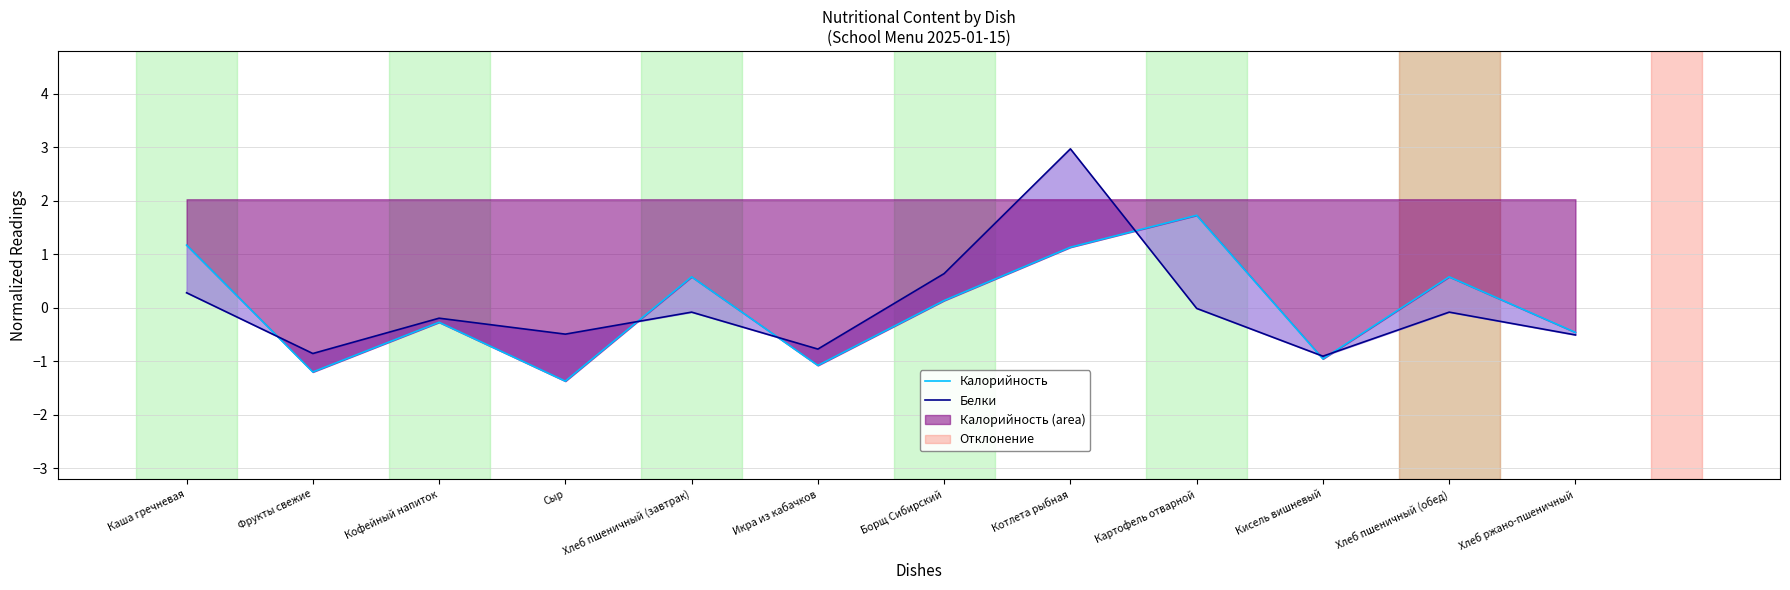

Is it true that Калорийность equals 2.4 at Картофель отварной?

False